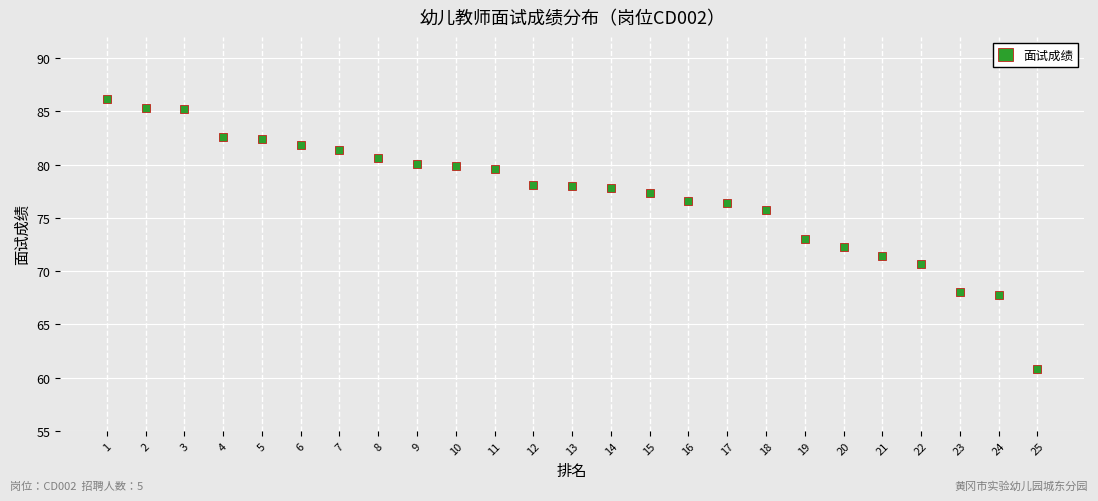

What is the range of X values (max minus min)?

24.0